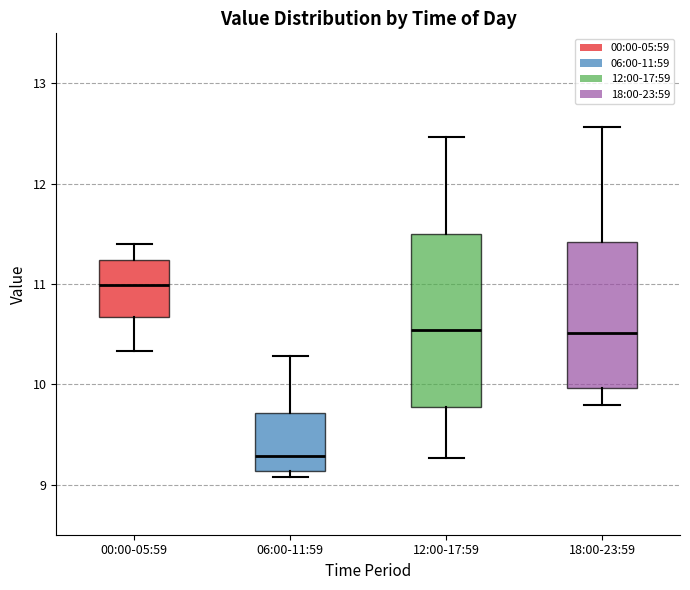

Comparing the boxes themselves (not the whiskers), which one is the tallest?

12:00-17:59